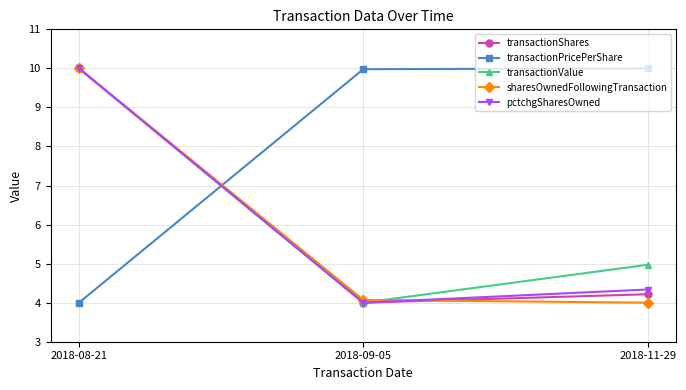

Reading right to left, transcribe all the data shown in this chart.

transactionShares: 4.2	4.0	10.0
transactionPricePerShare: 10.0	10.0	4.0
transactionValue: 5.0	4.0	10.0
sharesOwnedFollowingTransaction: 4.0	4.1	10.0
pctchgSharesOwned: 4.3	4.0	10.0